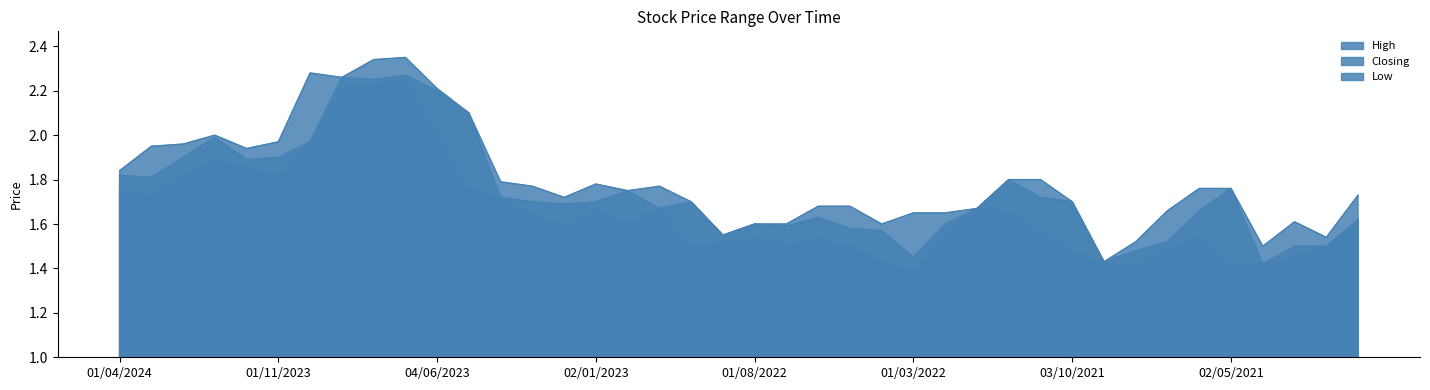

How many series are shown in this chart?

3